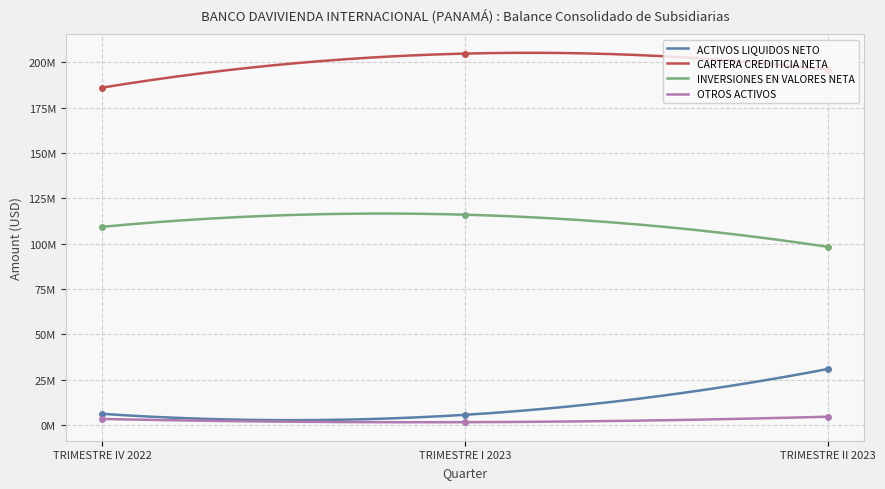

What position from the left is TRIMESTRE I 2023?

2